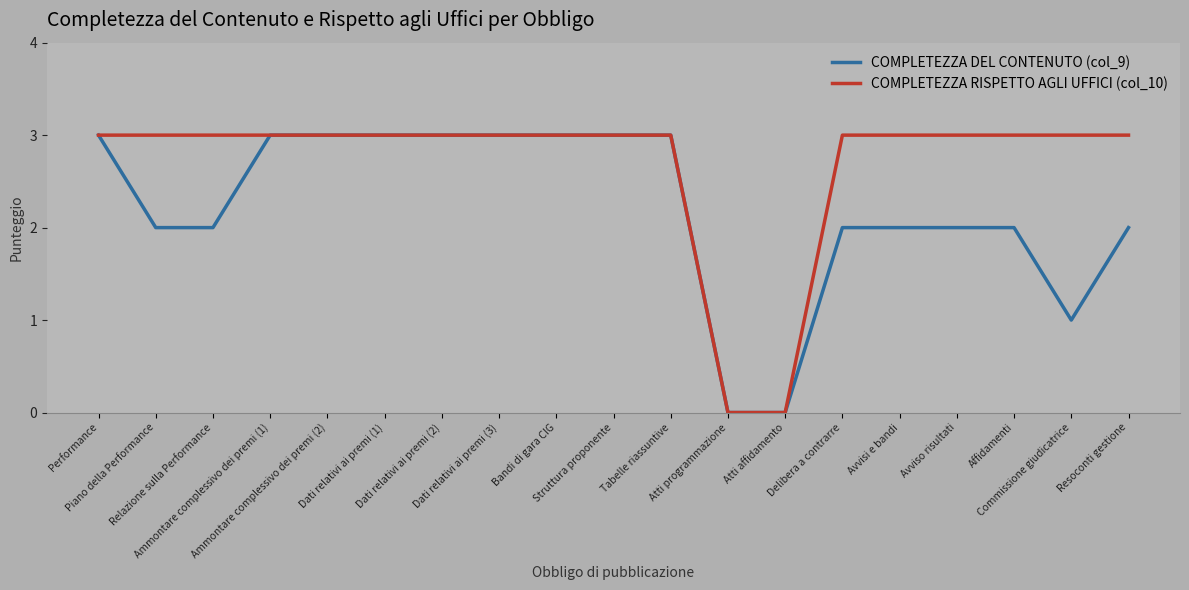

What is the maximum value for COMPLETEZZA RISPETTO AGLI UFFICI (col_10)?

3